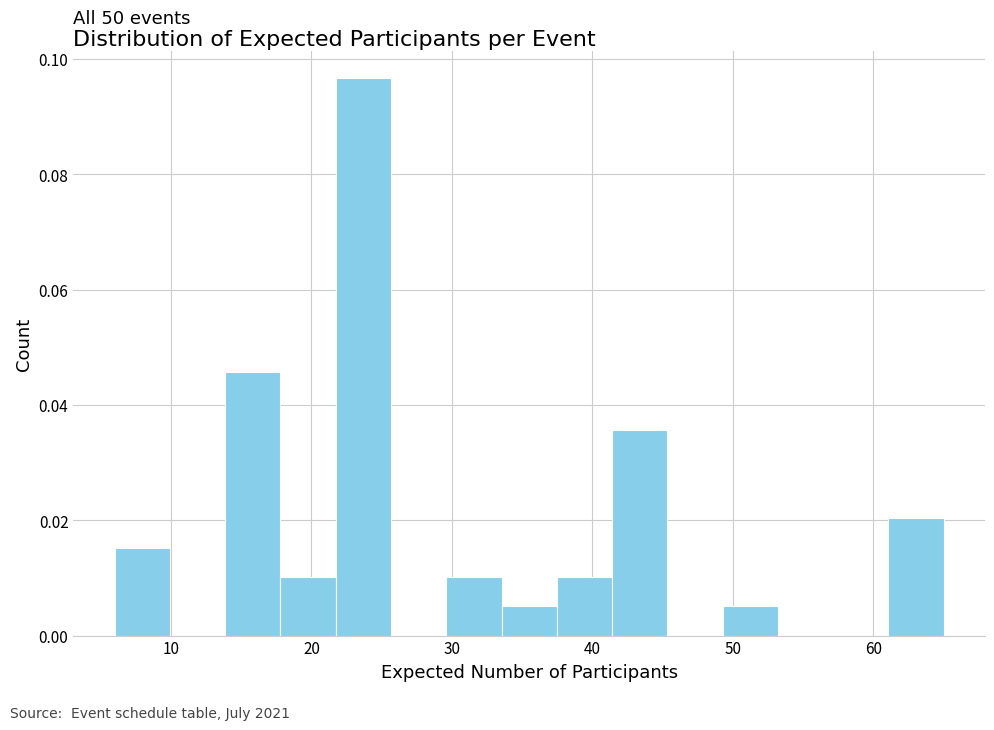

Around what value on the x-axis is the tallest bar? Give the approximate position of its centre, as read against the axis.

24